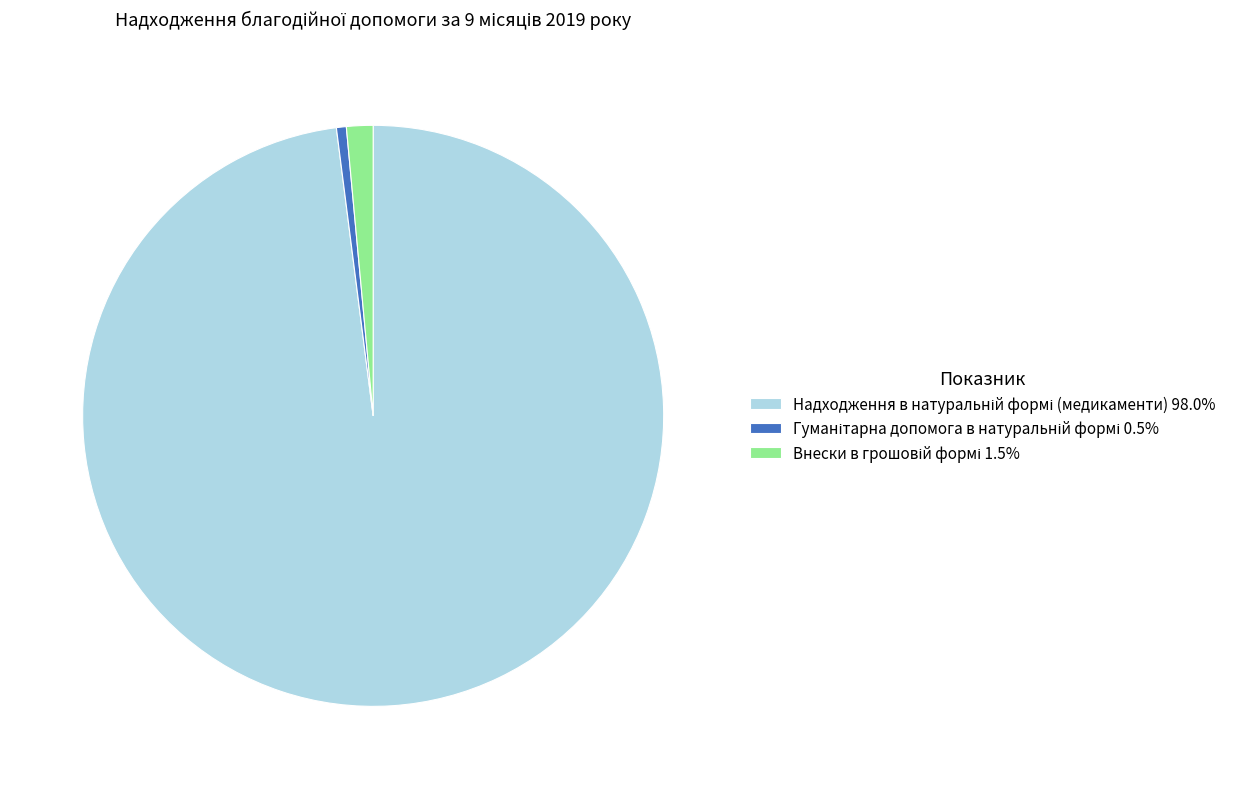

Does any single category account for the majority?

Yes